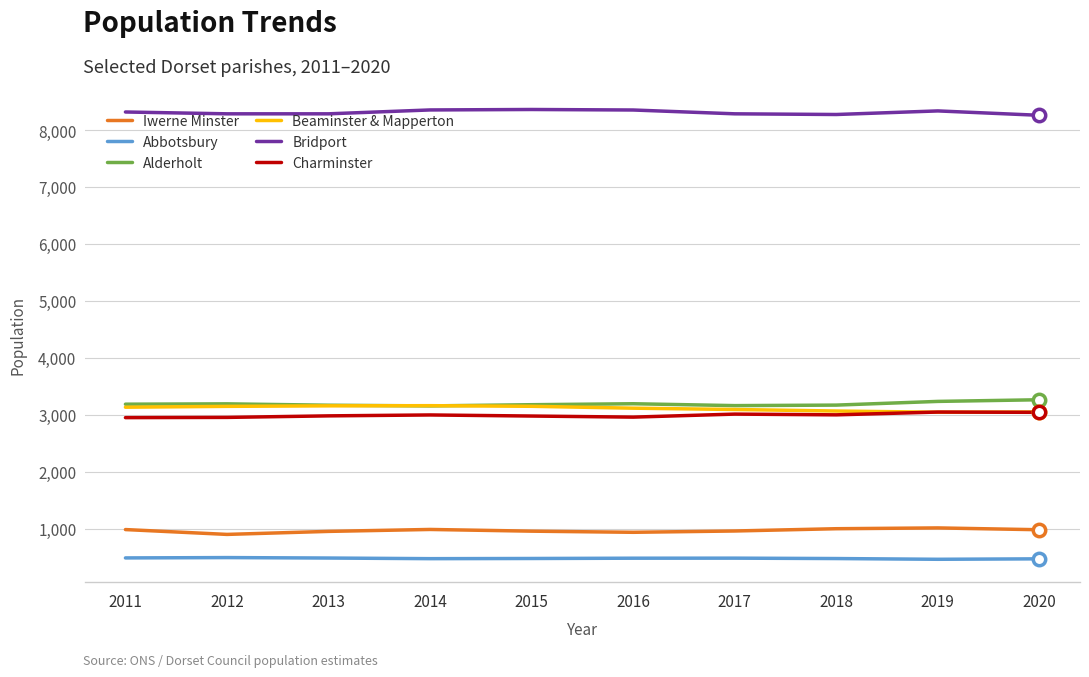

What is the difference between the highest and lowest values at 2015?

7886